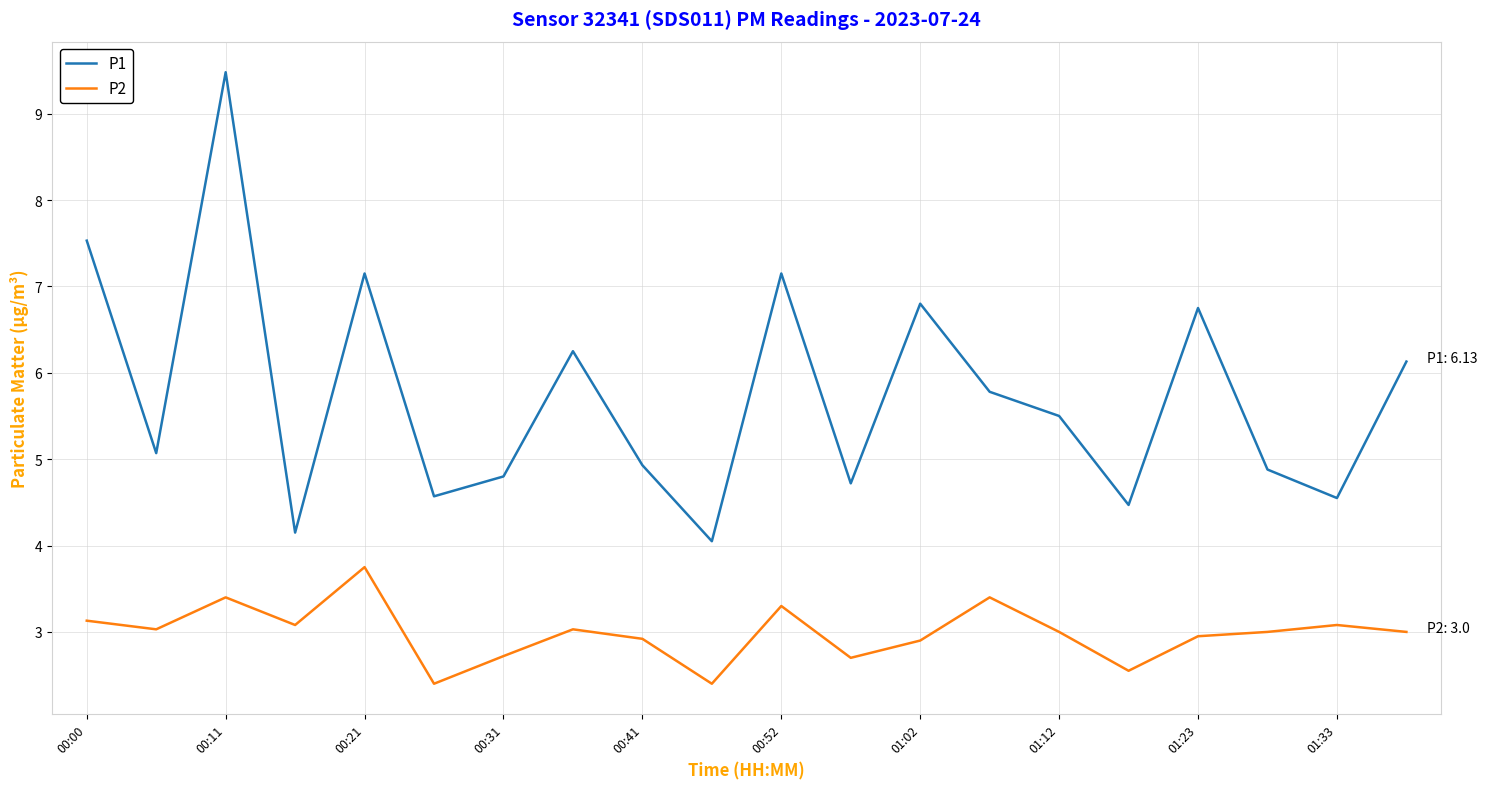

Rank the series by their maximum value, from lowest to highest.

P2, P1